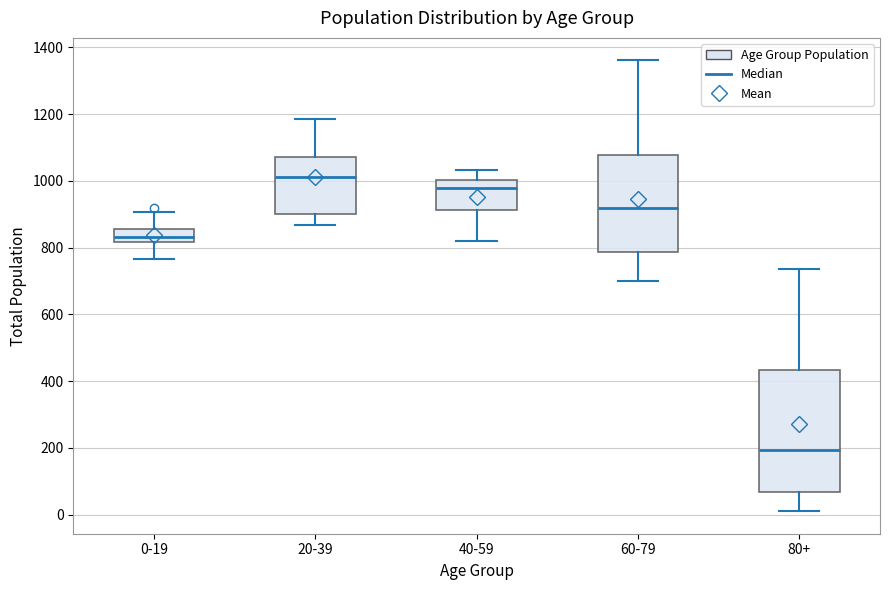

Which box is the tallest, from its lower edge to its upper edge?

80+